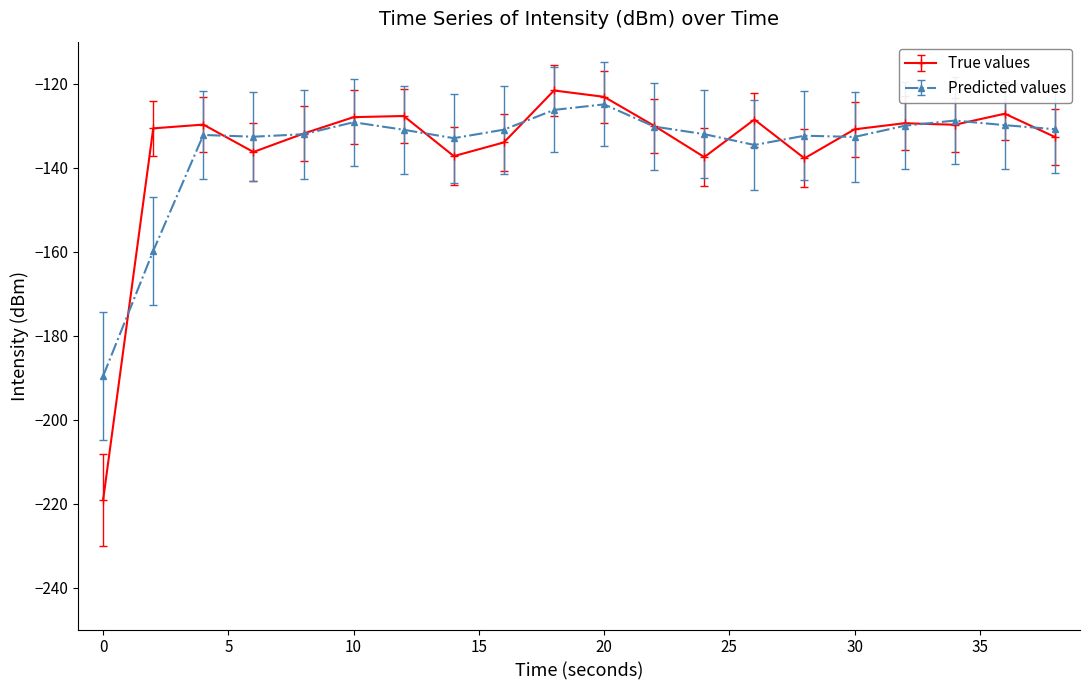

Which series has the largest range (max minus min)?

True values